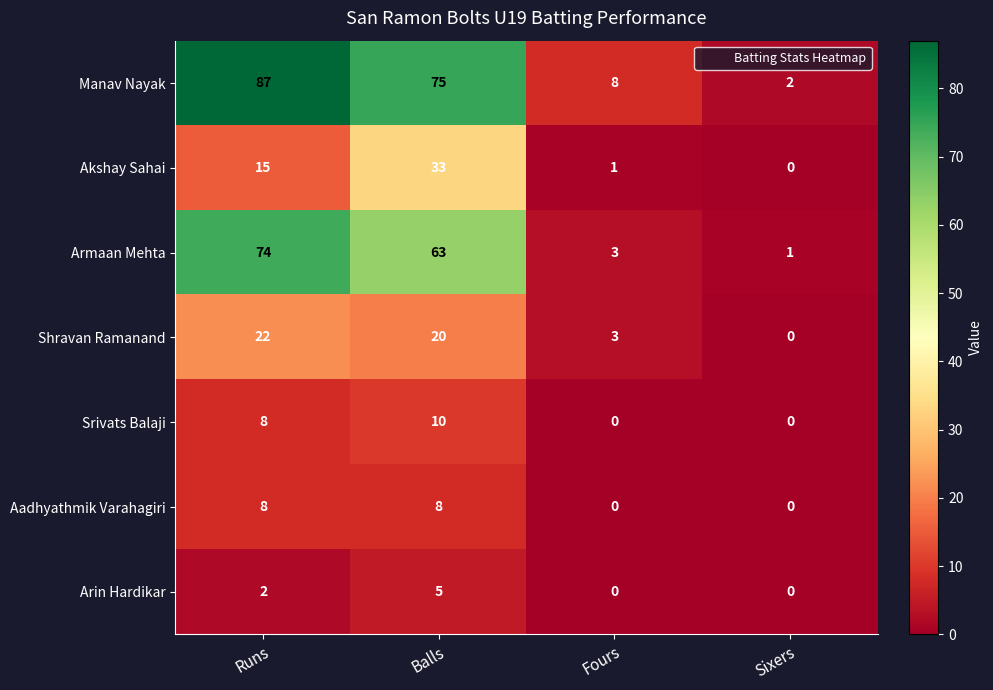

Which series has the largest range (max minus min)?

Manav Nayak